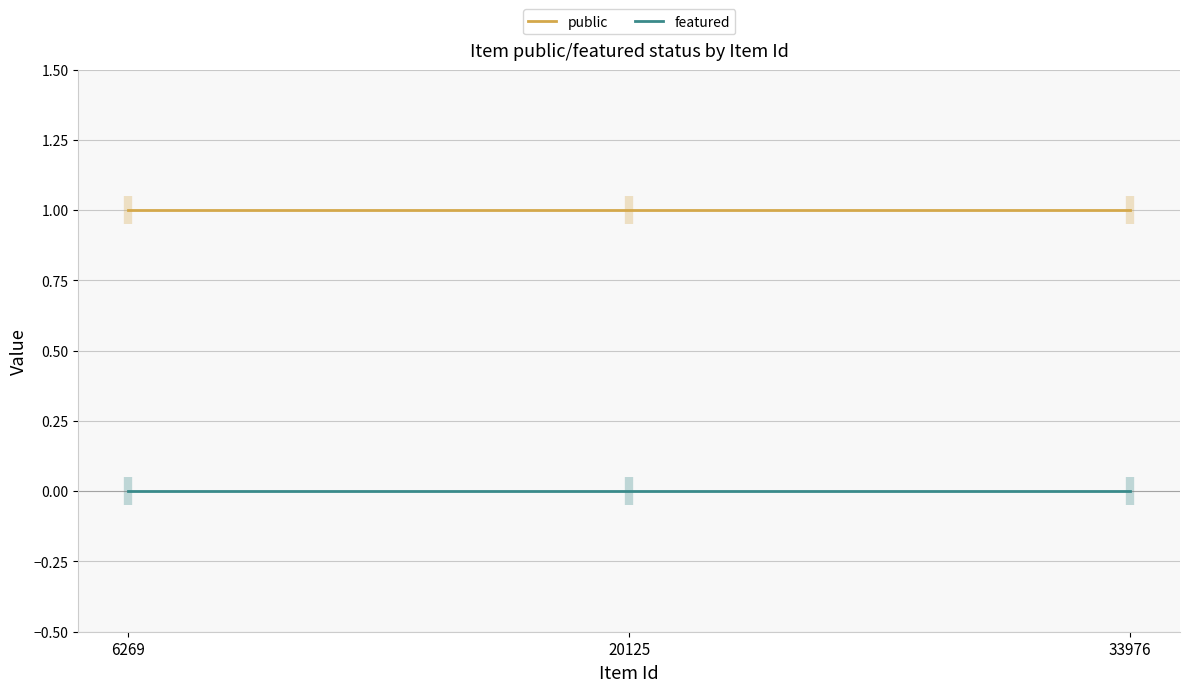

What is the difference between the highest and lowest values at 33976?

1